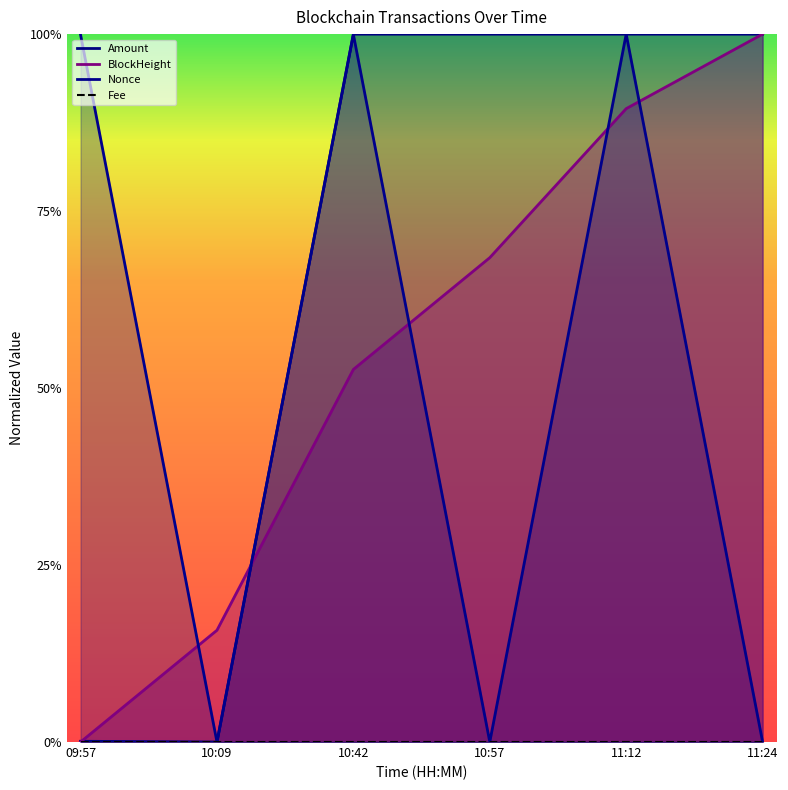

At which category does Nonce reach its first local valley?

10:09